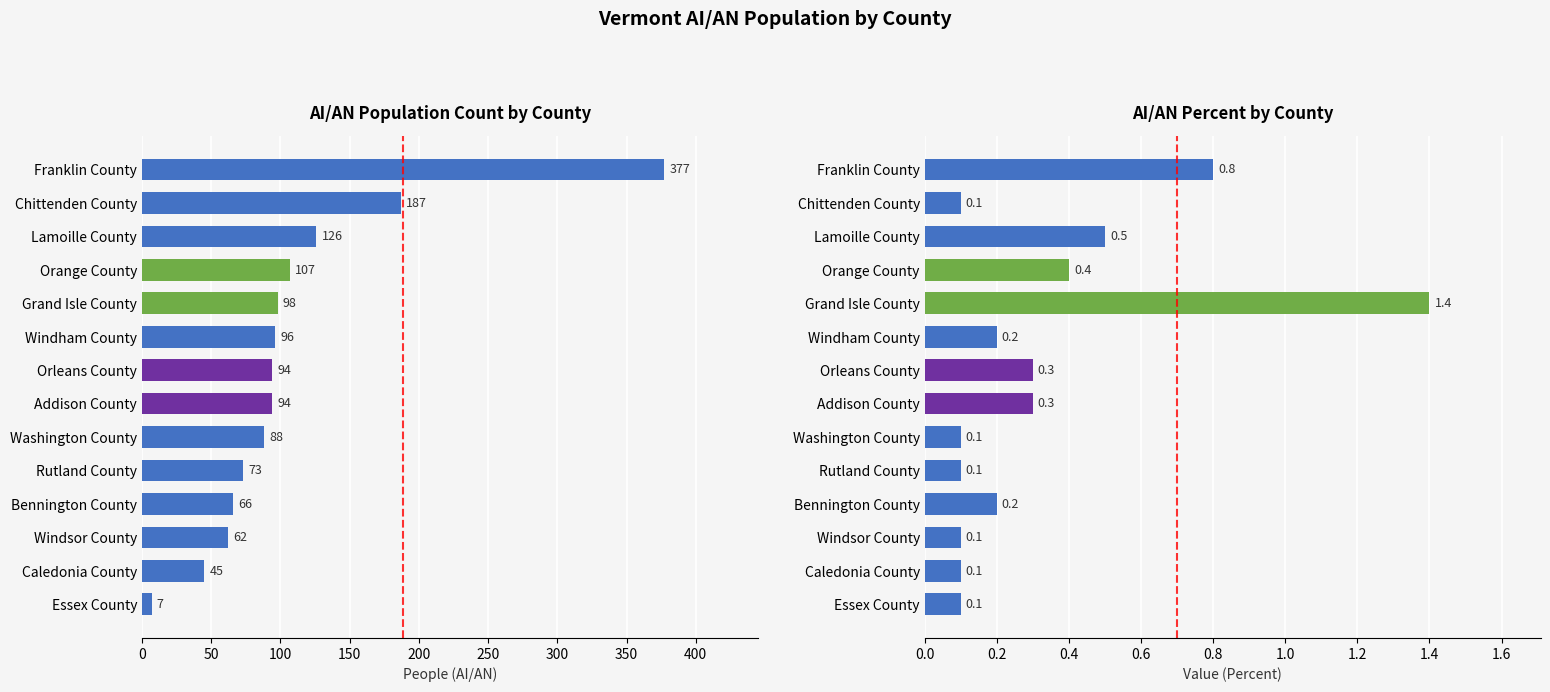

How many groups of bars are there?

14